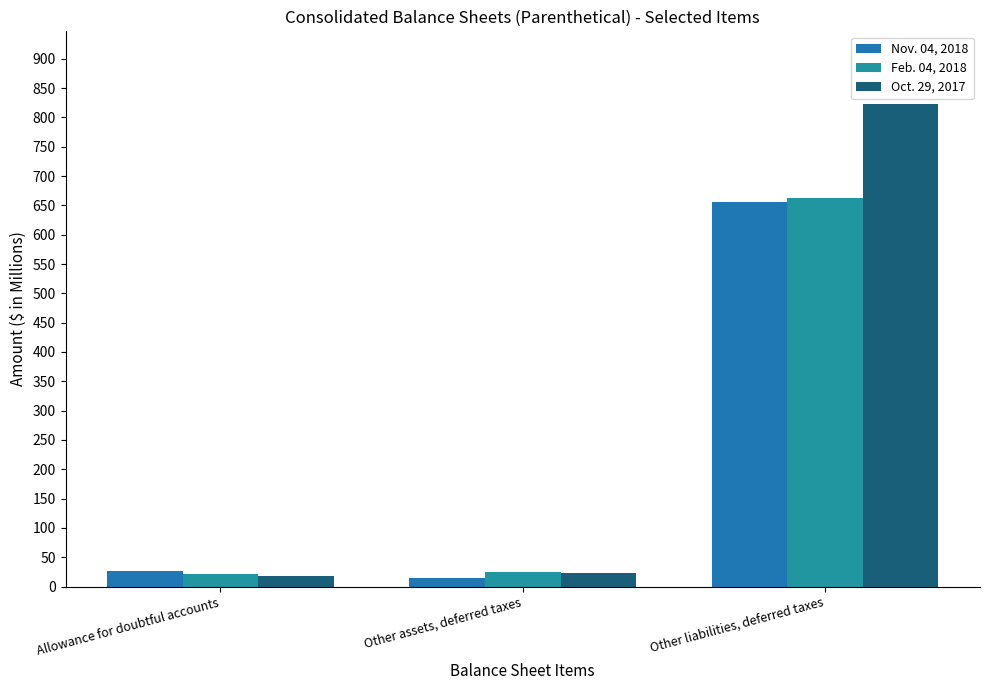

Rank the categories by Oct. 29, 2017 value from lowest to highest.

Allowance for doubtful accounts, Other assets, deferred taxes, Other liabilities, deferred taxes